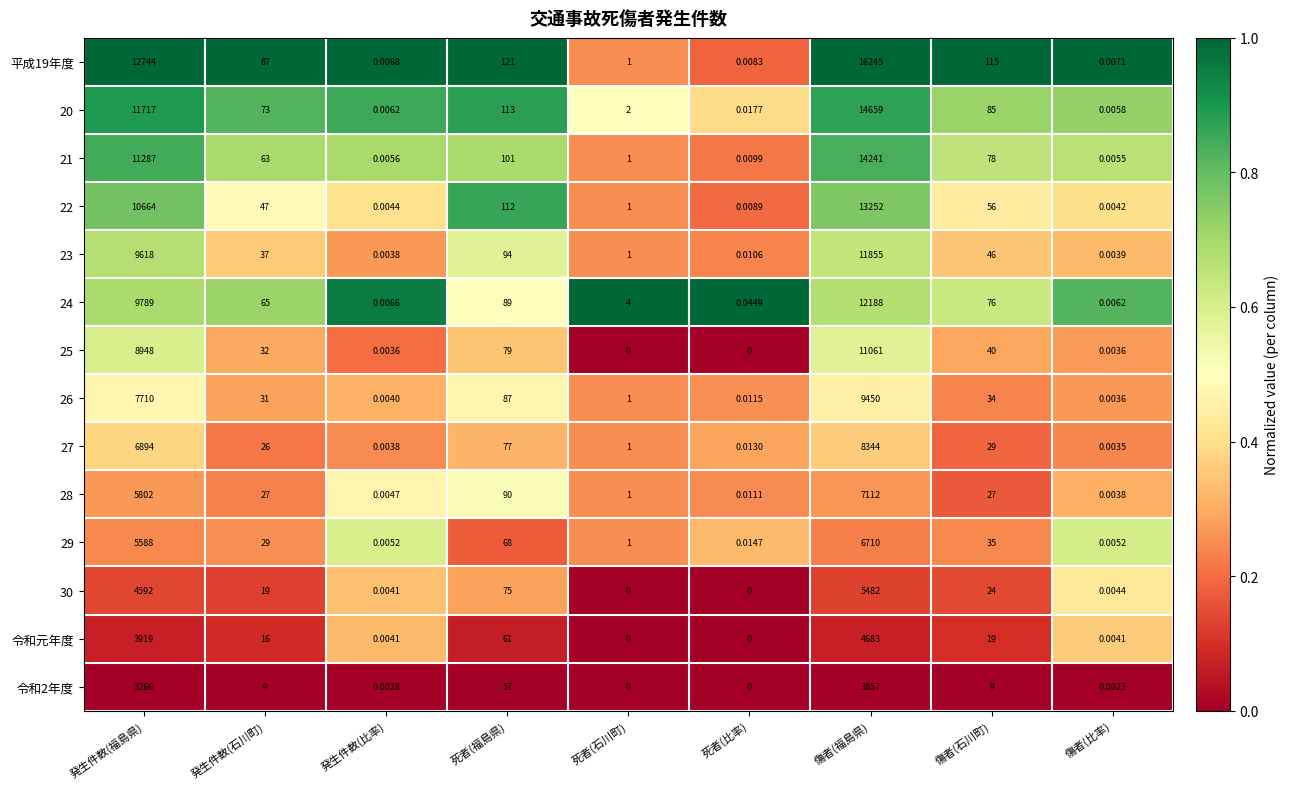

Which series has the largest total across all categories?

平成19年度